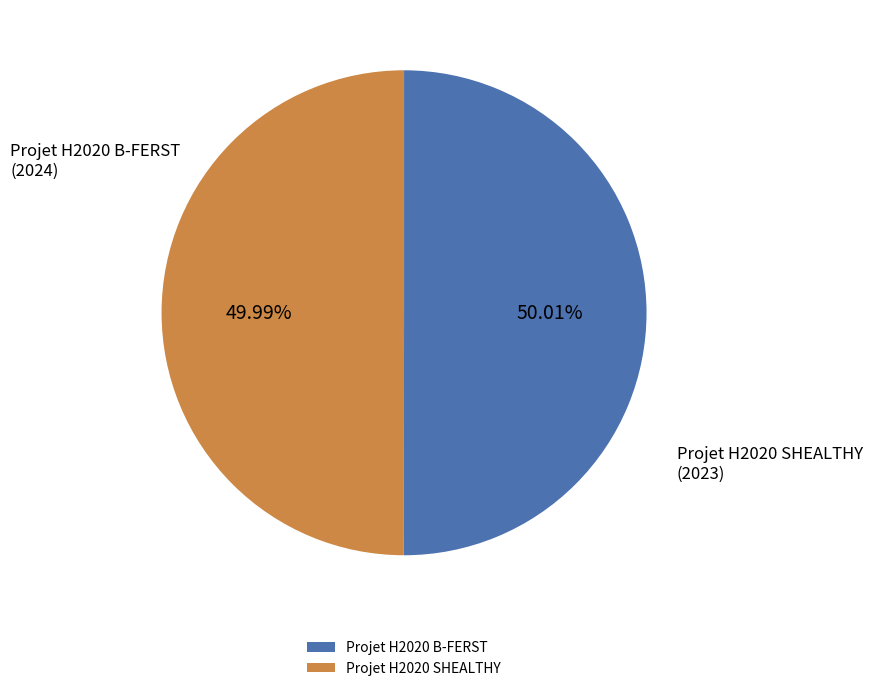

What is the ratio of the value at Projet H2020 SHEALTHY to the value at Projet H2020 B-FERST?

1.0